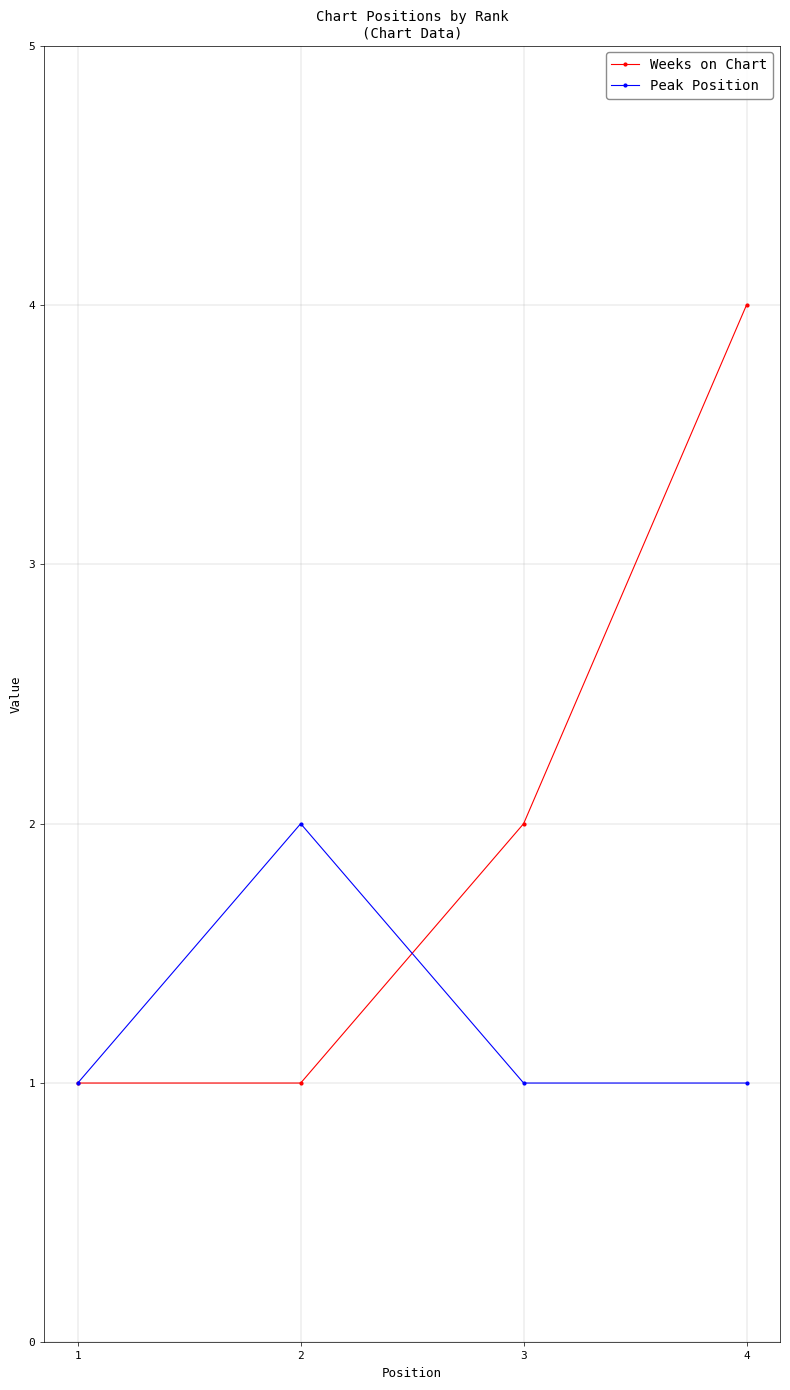

What are all the series names shown in the legend?

Weeks on Chart, Peak Position